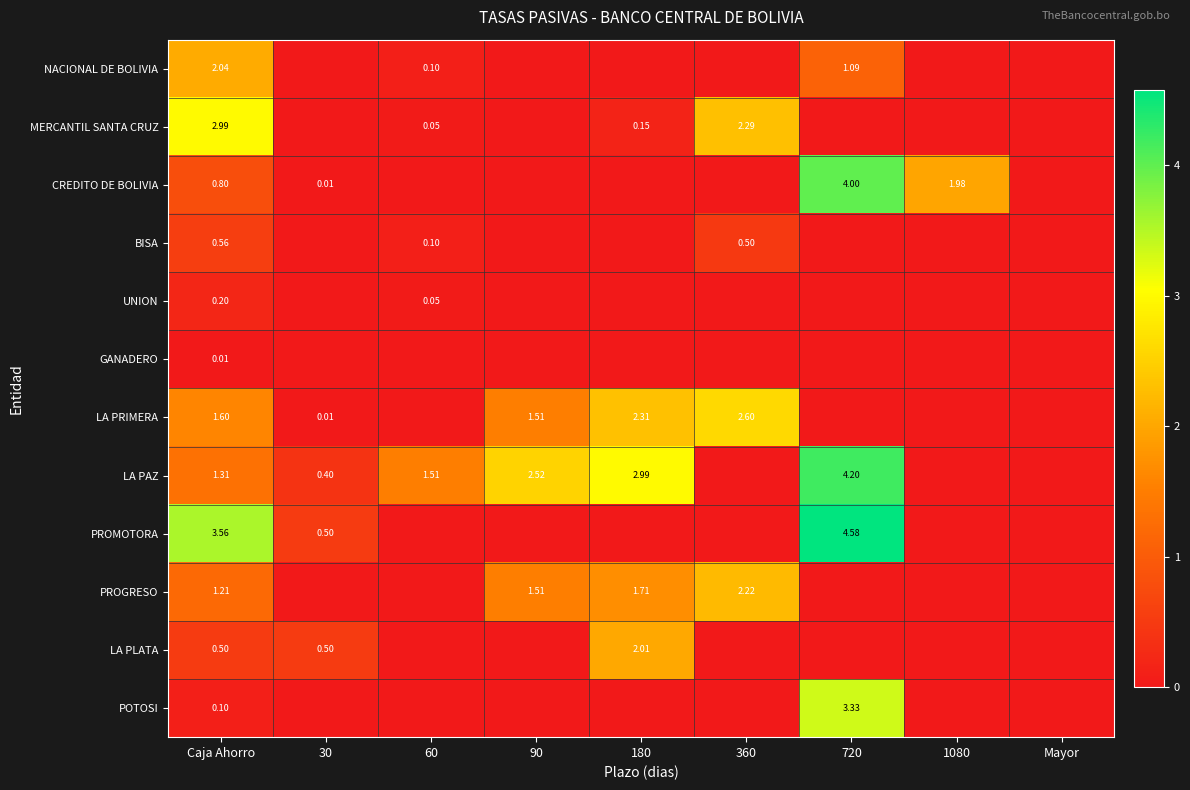

At Caja Ahorro, list the series in order from smallest to largest.

GANADERO, POTOSI, UNION, LA PLATA, BISA, CREDITO DE BOLIVIA, PROGRESO, LA PAZ, LA PRIMERA, NACIONAL DE BOLIVIA, MERCANTIL SANTA CRUZ, PROMOTORA